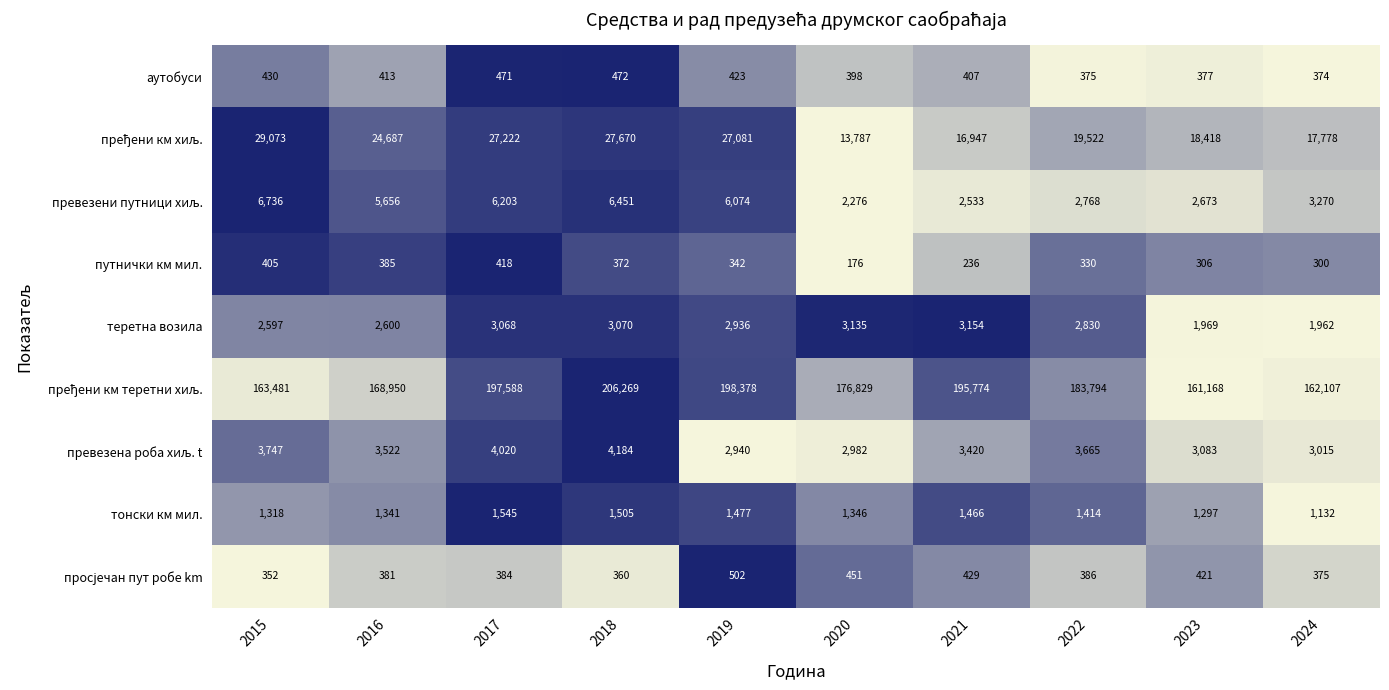

What is the difference between the second highest and second lowest values in the теретна возила series?

1166